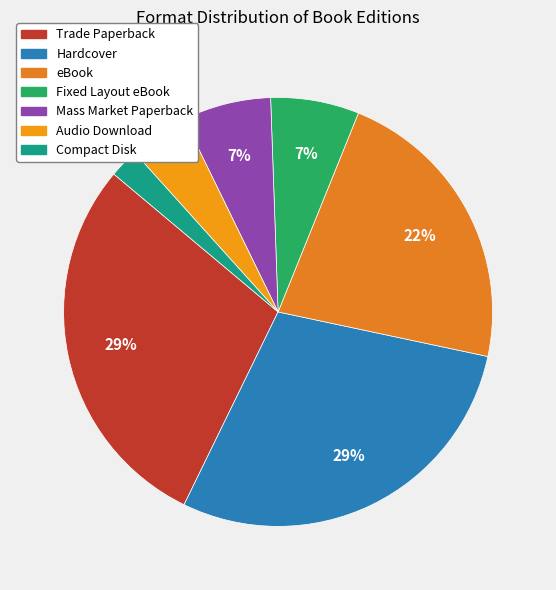

How many segments does this pie chart have?

7